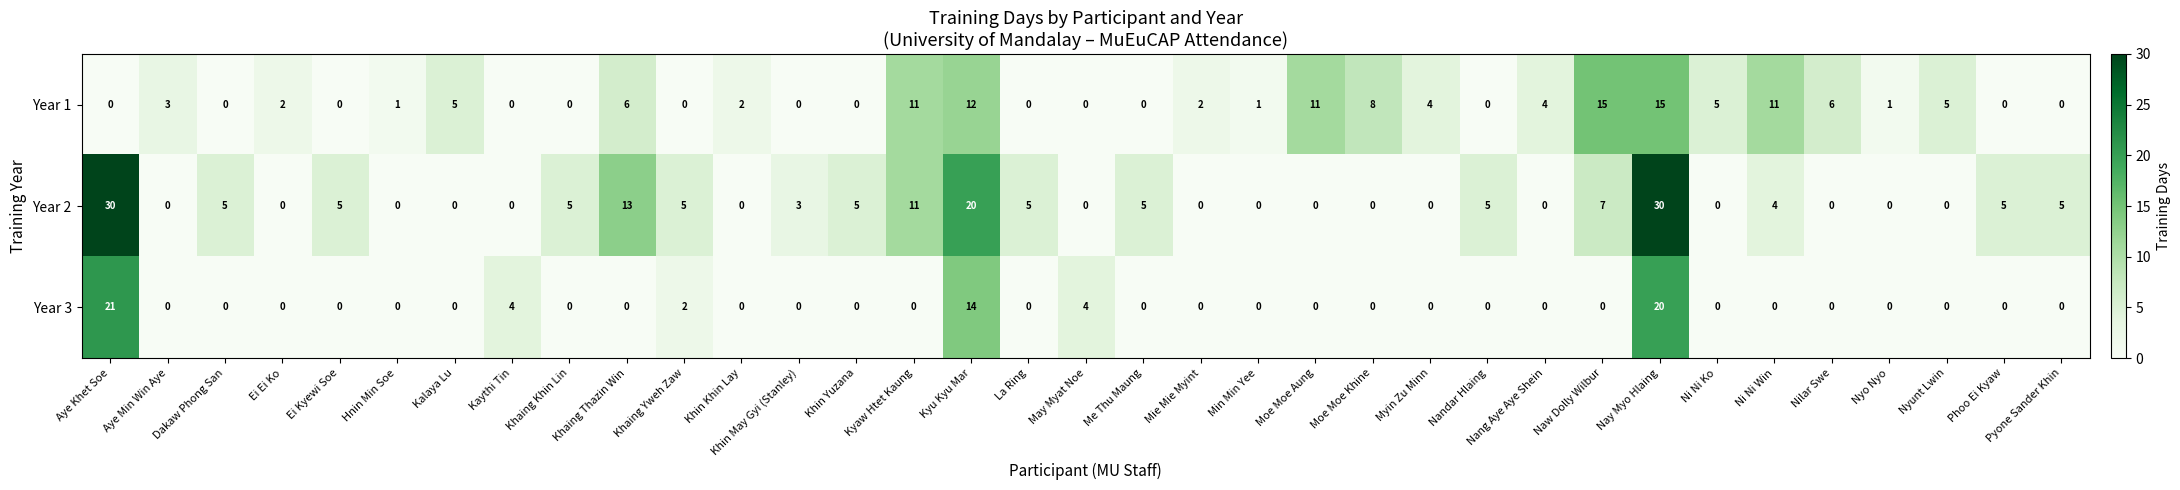

Which series has the widest spread of values?

Year 2